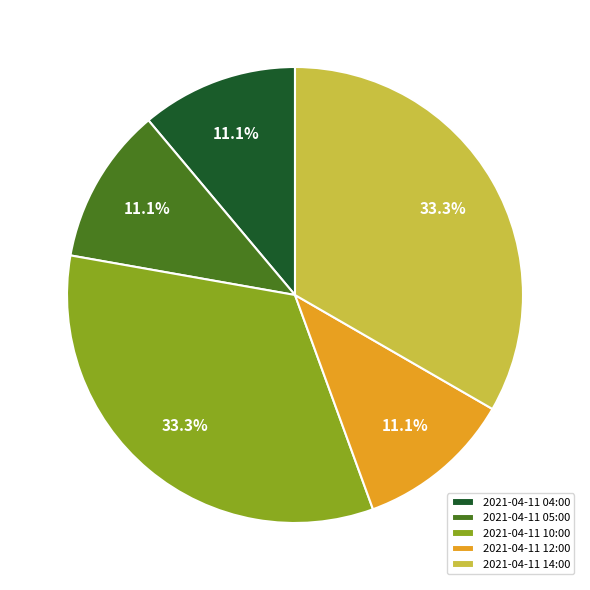

What is the total percentage of 2021-04-11 04:00 and 2021-04-11 14:00?

44.4%